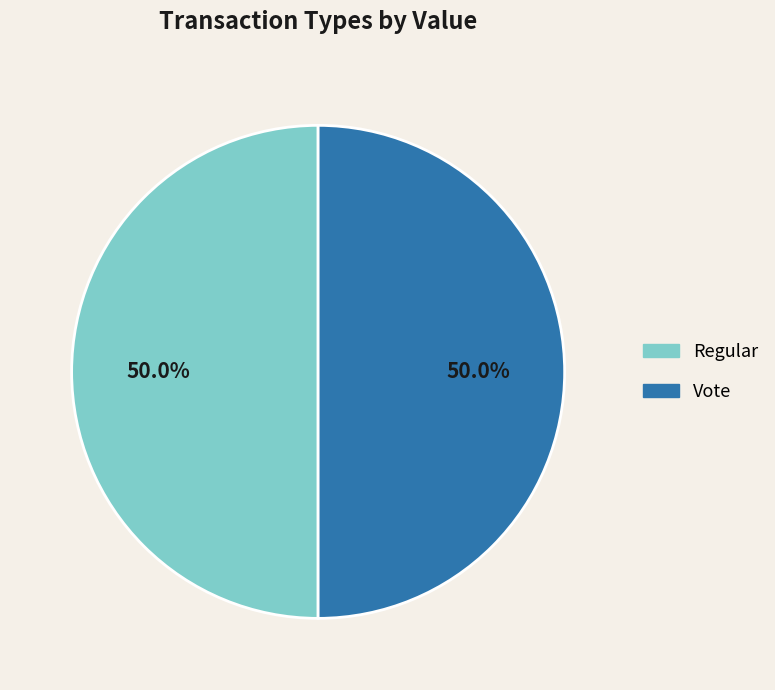

What is the ratio of the value at Vote to the value at Regular?

1.0